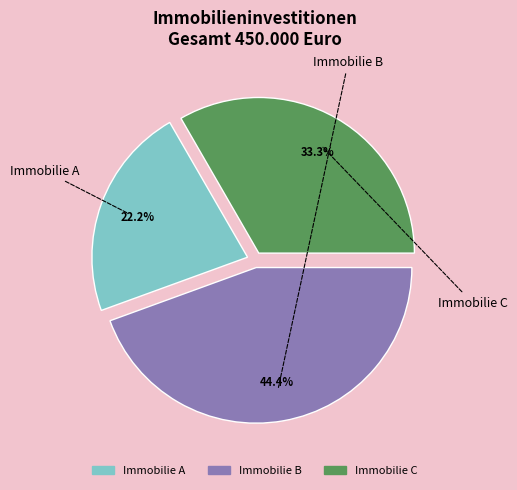

What is the smallest slice in the pie chart?

Immobilie A